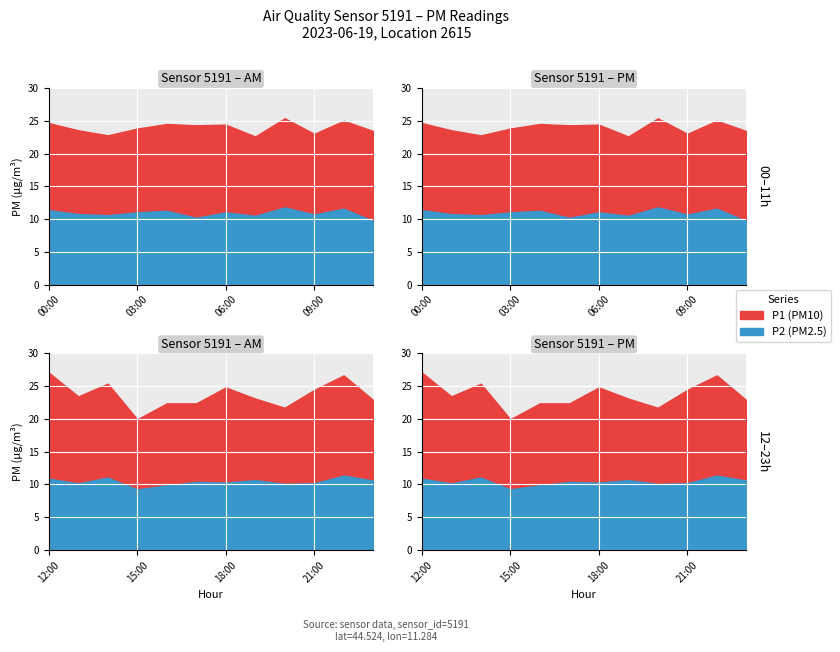

What is the difference between the P2 values at 3 and 17?

0.6